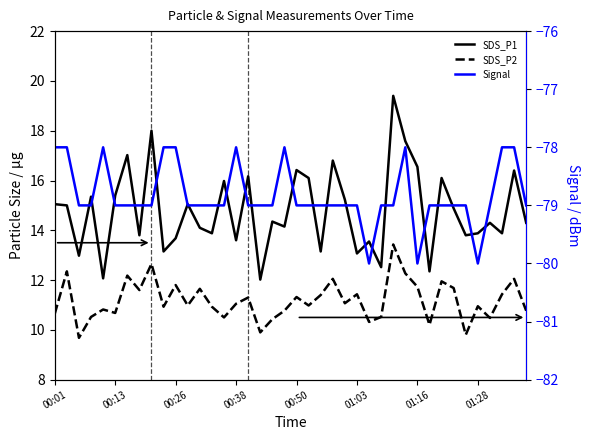

The value of SDS_P1 at 9 is 13.2. True or false?

True